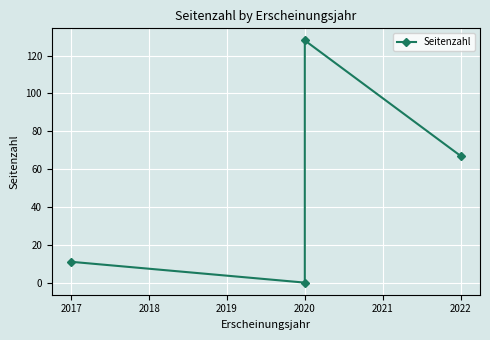

Approximately how many times larger is the value at 2020 compared to 2022?

1.9